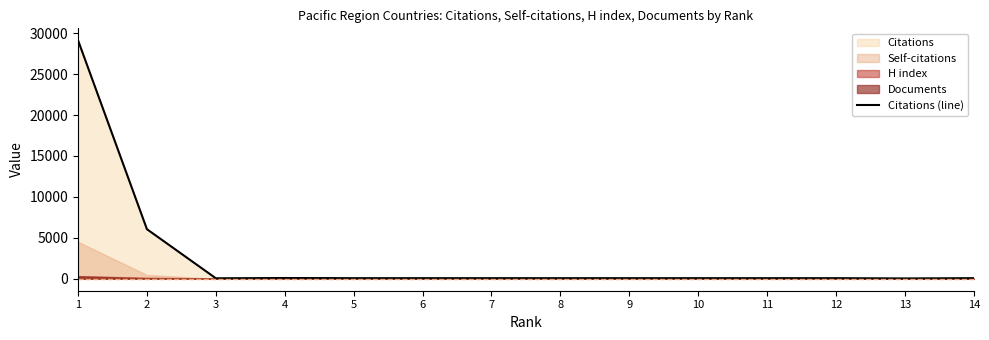

What is the sum of all values?

36092